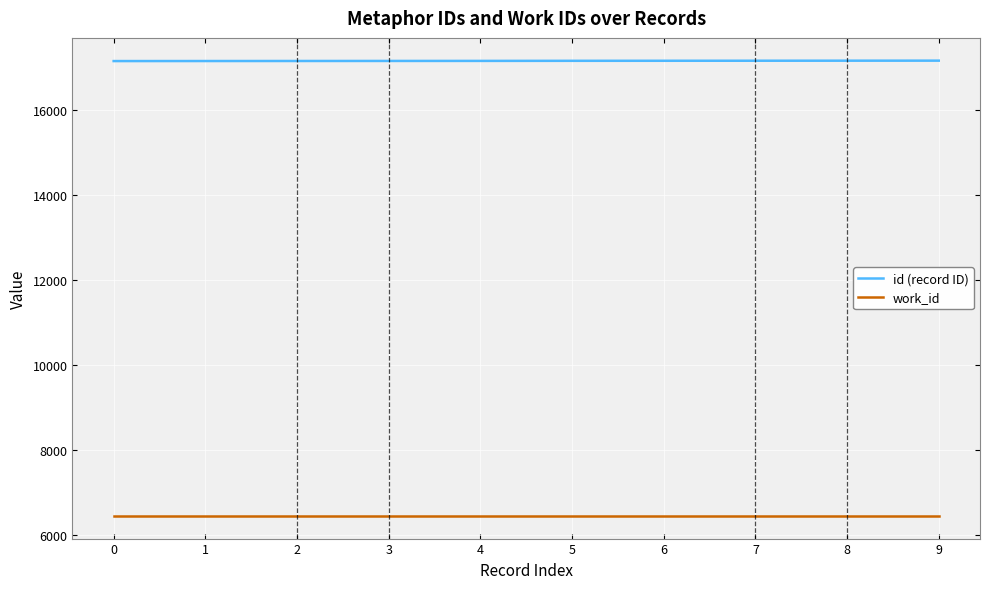

The value of id (record ID) at 0 is 9811. True or false?

False